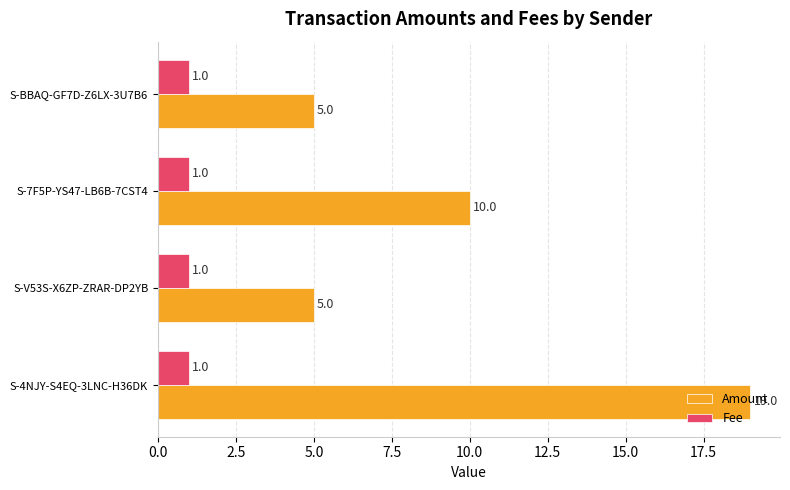

Is it true that Fee equals 0 at S-V53S-X6ZP-ZRAR-DP2YB?

False